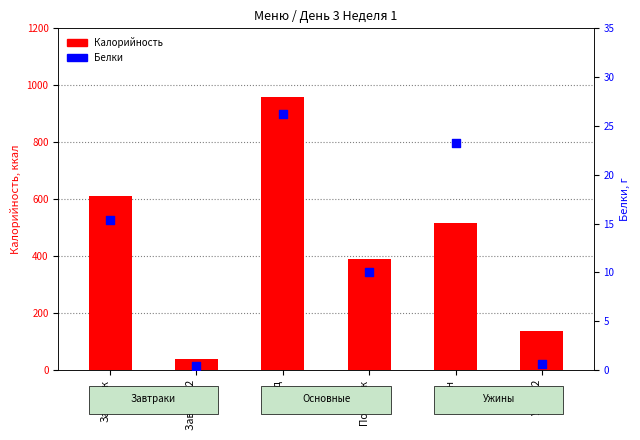

What are all the series names shown in the legend?

Калорийность, Белки